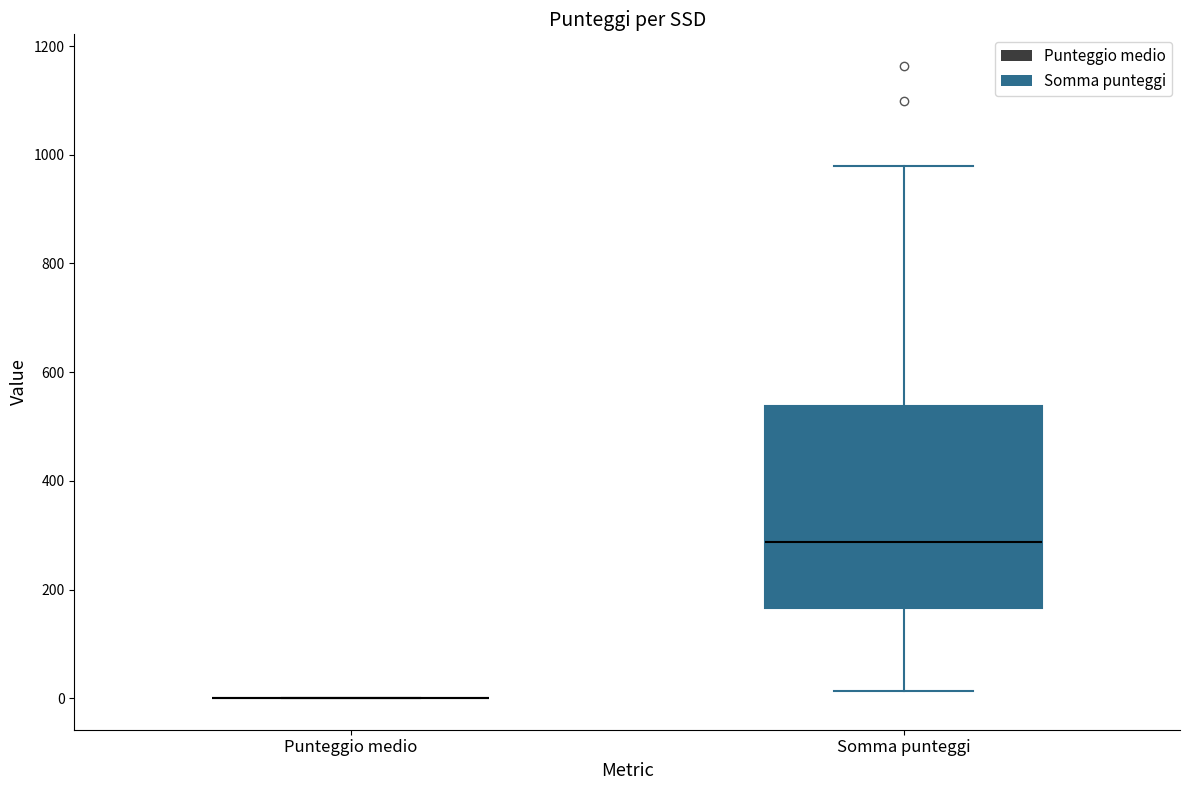

Reading left to right, read every box against the y-axis: the position of its median line, the range the box covers, and the ends of its whiskers. The values are not printed on the chart, so give them approximately, as read against the axis.

Punteggio medio: box collapsed to a line at 0, whiskers 0 to 0
Somma punteggi: median 280, box 160 to 540, whiskers 20 to 980